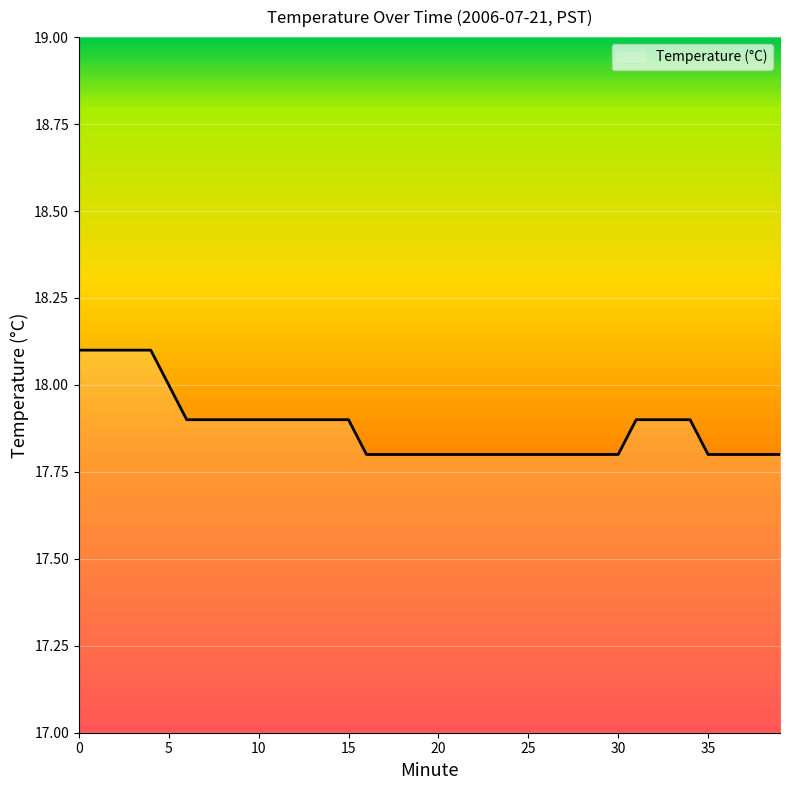

What is the minimum value shown in the chart?

17.8